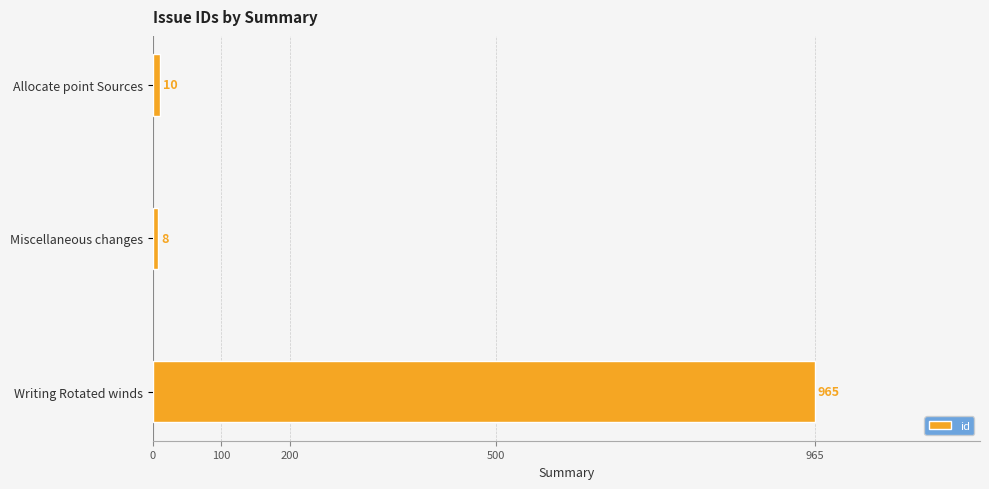

Which label corresponds to the smallest value in the chart?

Miscellaneous changes